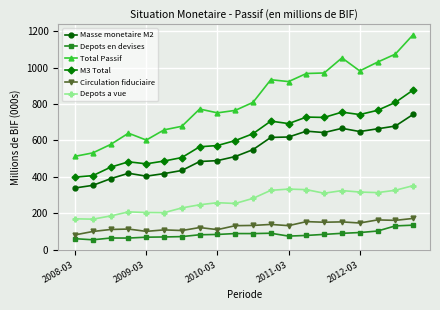

What is the value of the Depots en devises point at the 4th from the left?

63.1